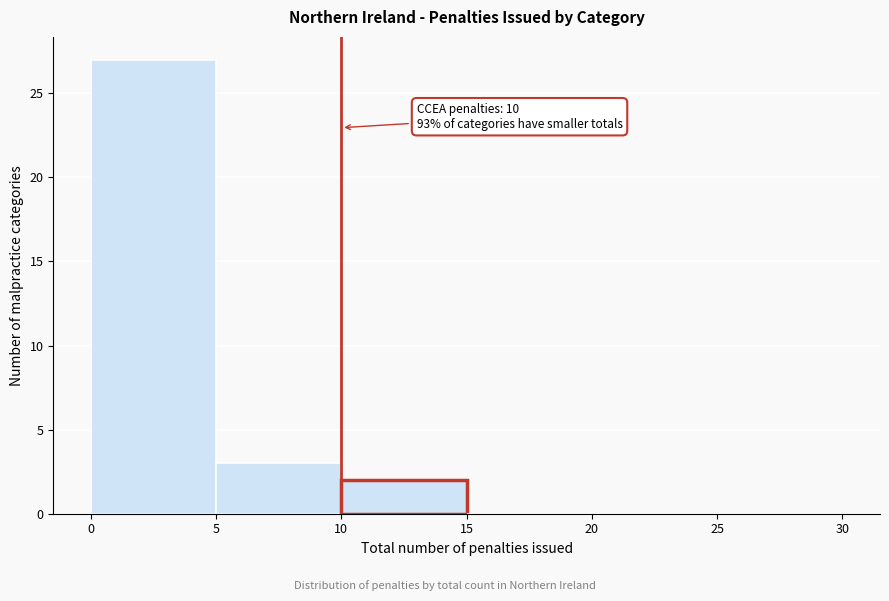

Over which range of the x-axis is the bar tallest?

0 to 5